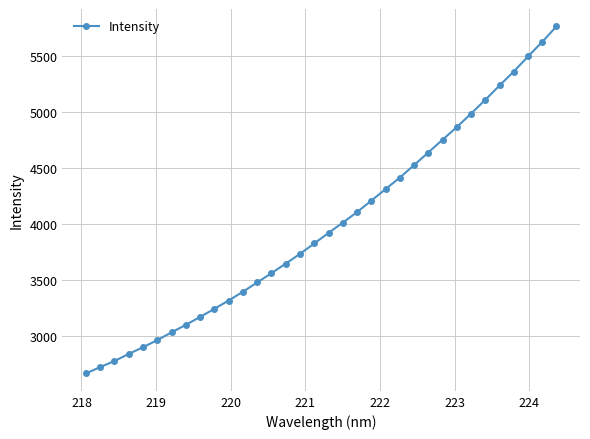

Does the chart have visible grid lines?

Yes